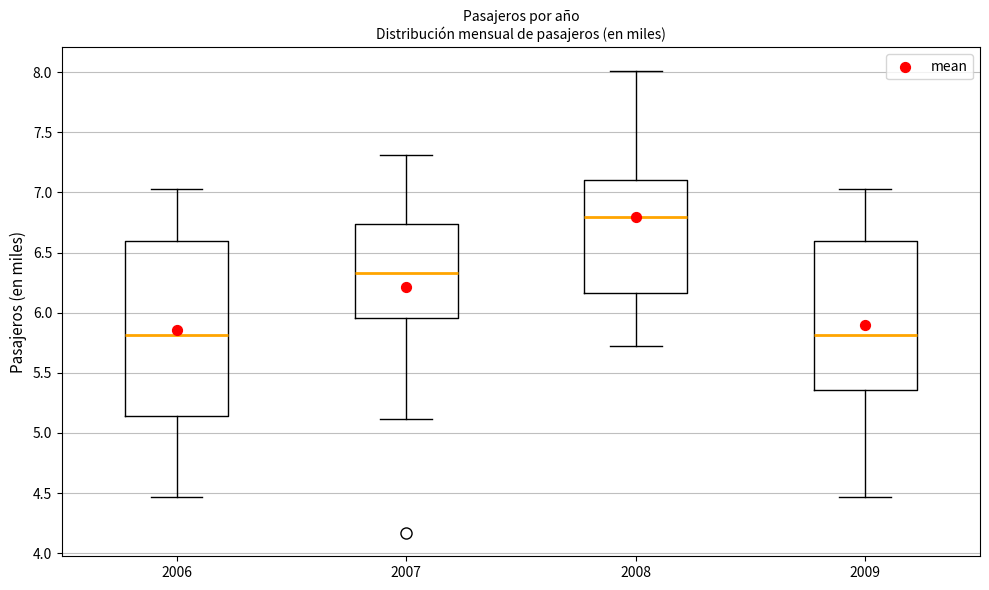

Reading left to right, read every box against the y-axis: the position of its median line, the range the box covers, and the ends of its whiskers. The values are not printed on the chart, so give them approximately, as read against the axis.

2006: median 5.80, box 5.15 to 6.60, whiskers 4.45 to 7.05
2007: median 6.35, box 5.95 to 6.75, whiskers 5.10 to 7.30
2008: median 6.80, box 6.15 to 7.10, whiskers 5.70 to 8.00
2009: median 5.80, box 5.35 to 6.60, whiskers 4.45 to 7.05